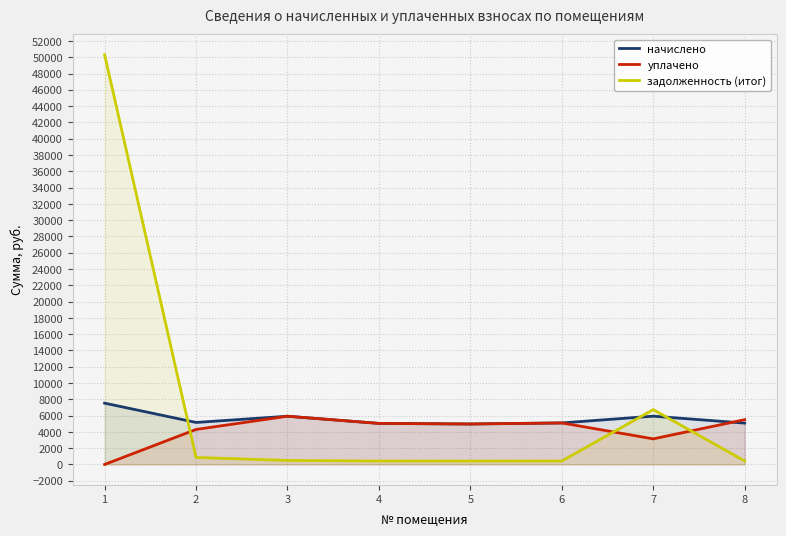

What is the lowest value of the задолженность (итог) series?

414.0